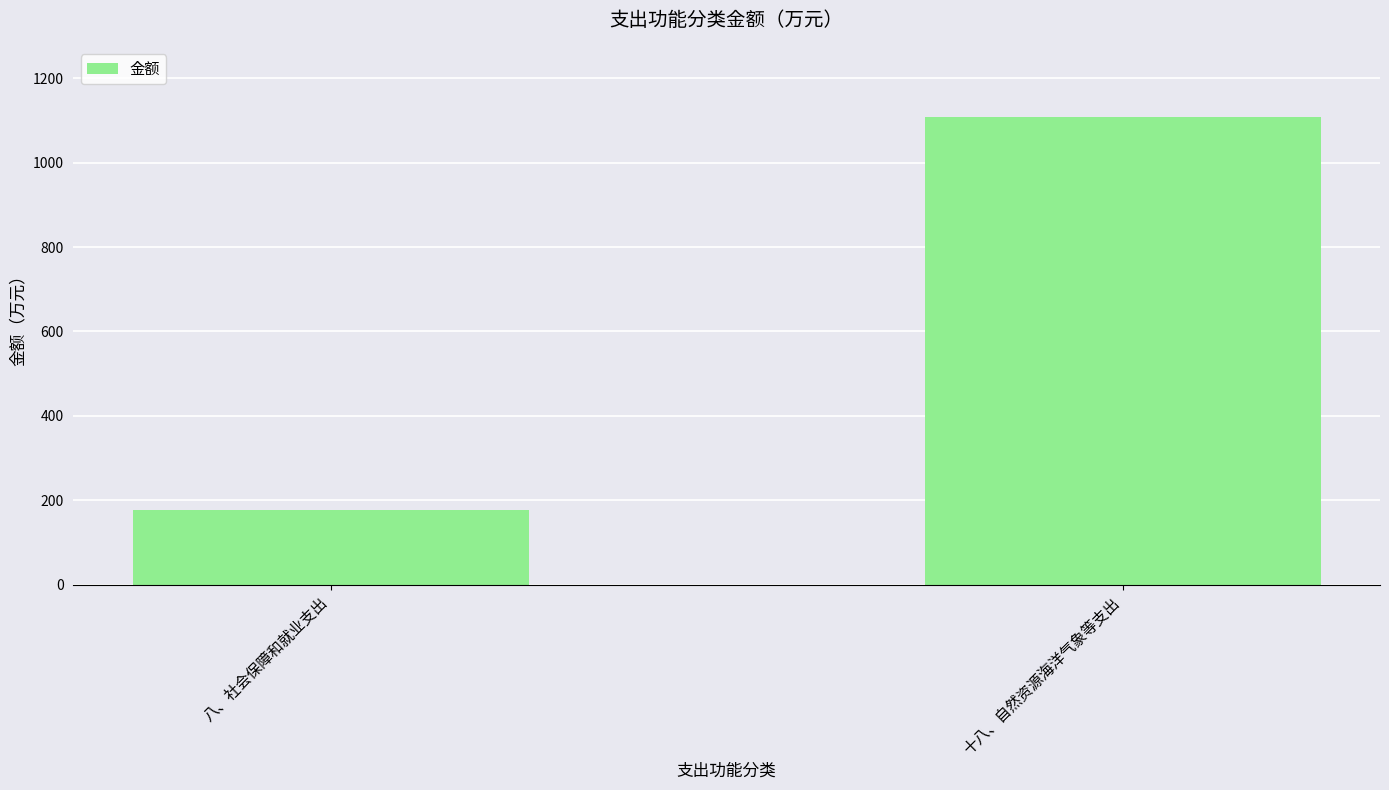

Count the number of values greater than 1108.

1